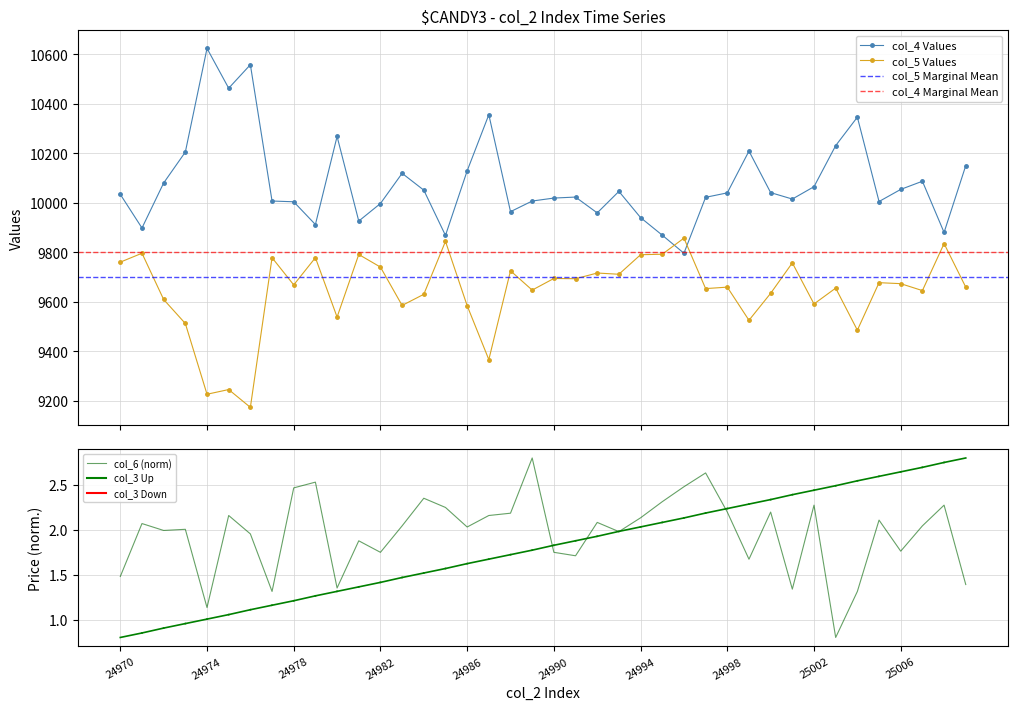

Where do col_5 and col_4 first cross each other?

24995 and 24996